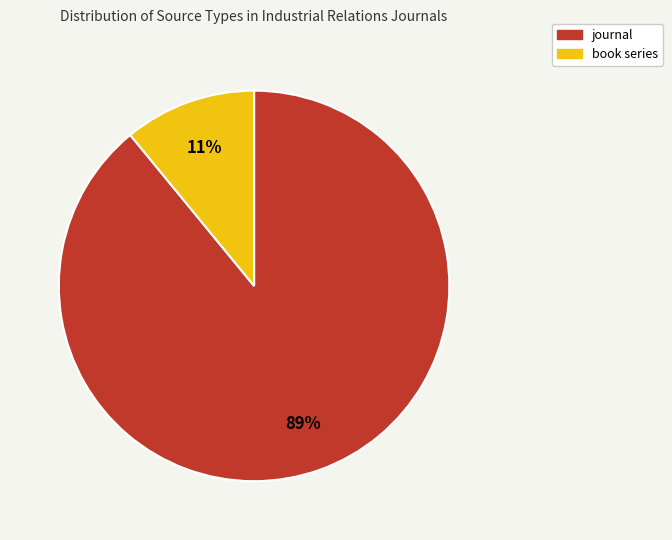

Which category has the smallest portion of the pie?

book series